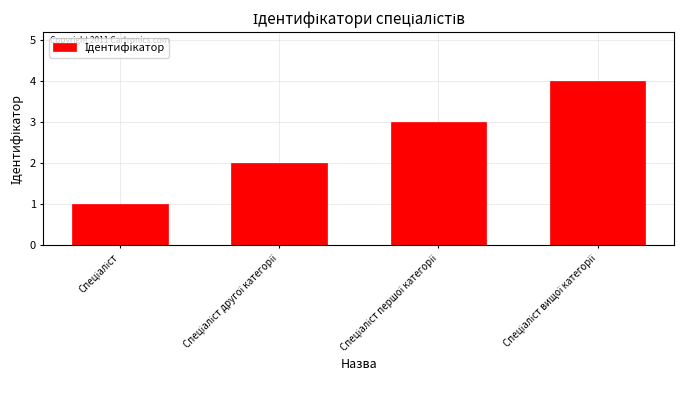

What is the greatest value displayed?

4